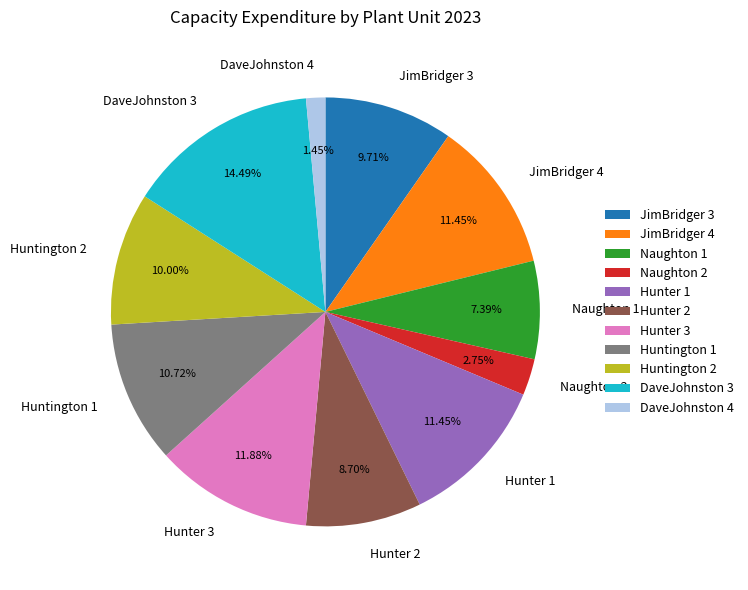

Is DaveJohnston 3 the majority of the pie?

No